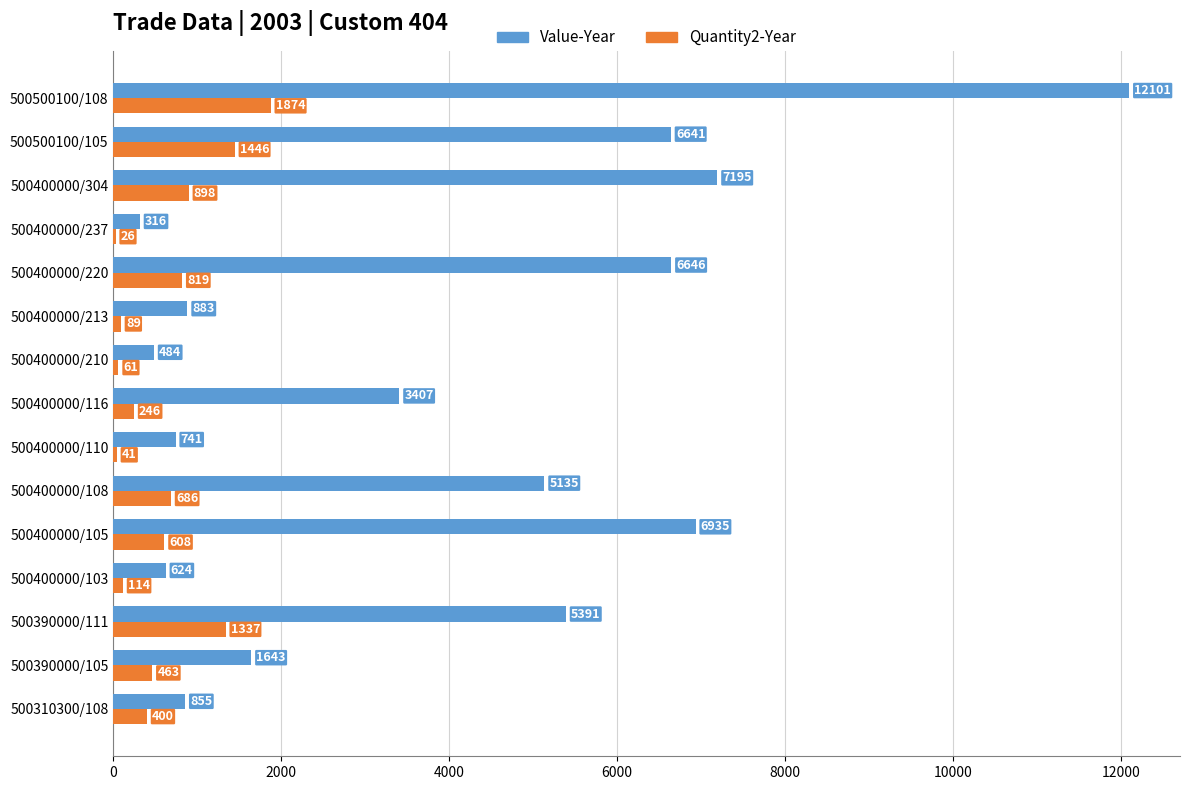

What is the greatest value displayed?

12101